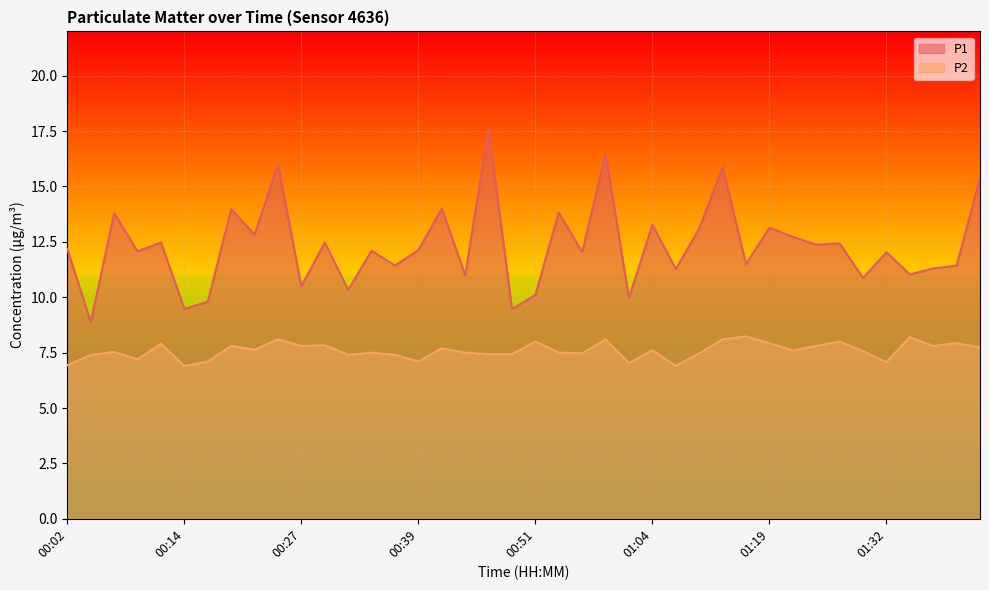

The P2 series shows 2.1 at 01:01. True or false?

False